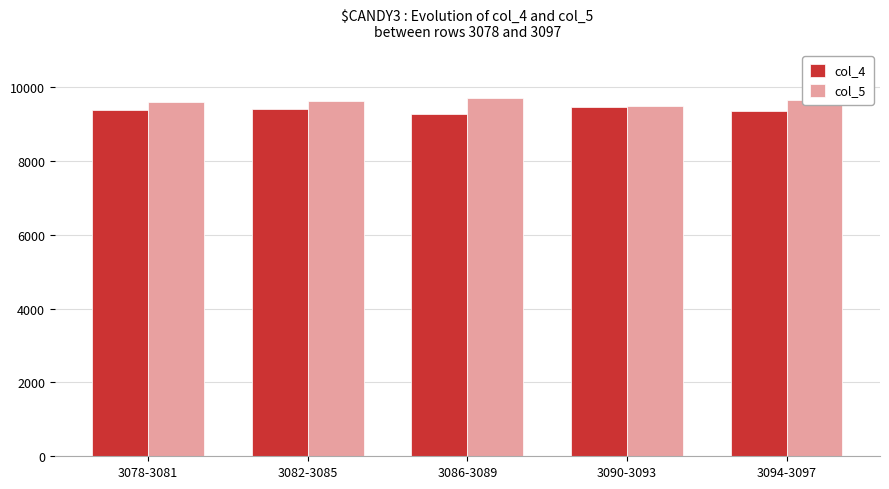

What is the spread (max minus min) of values at 3086-3089?

423